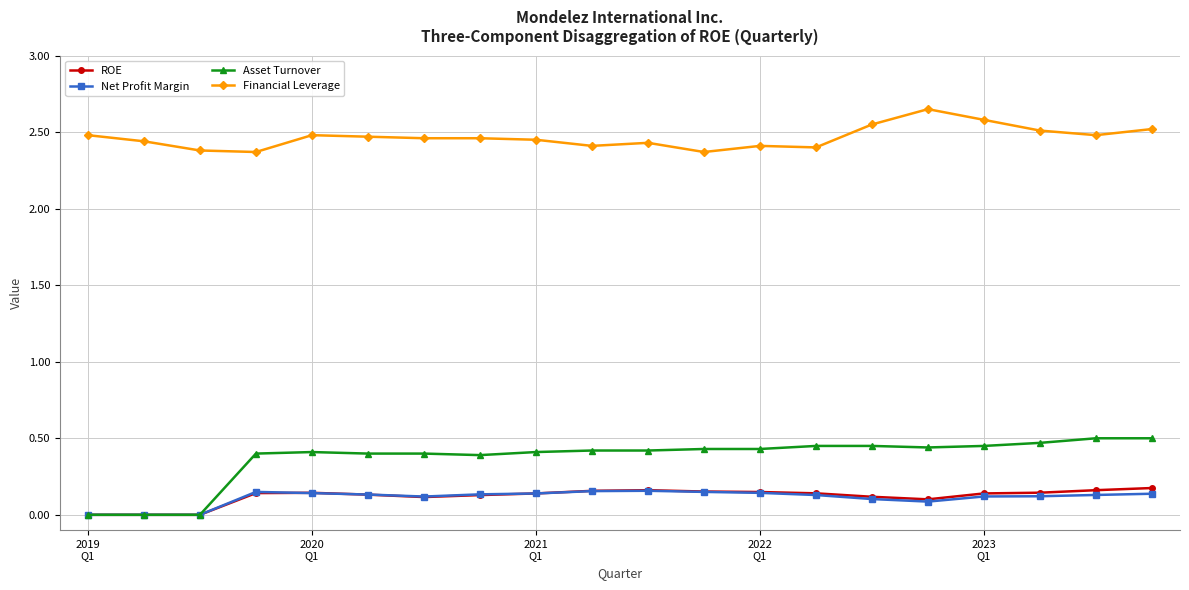

How many Financial Leverage values are between 2 and 3?

20